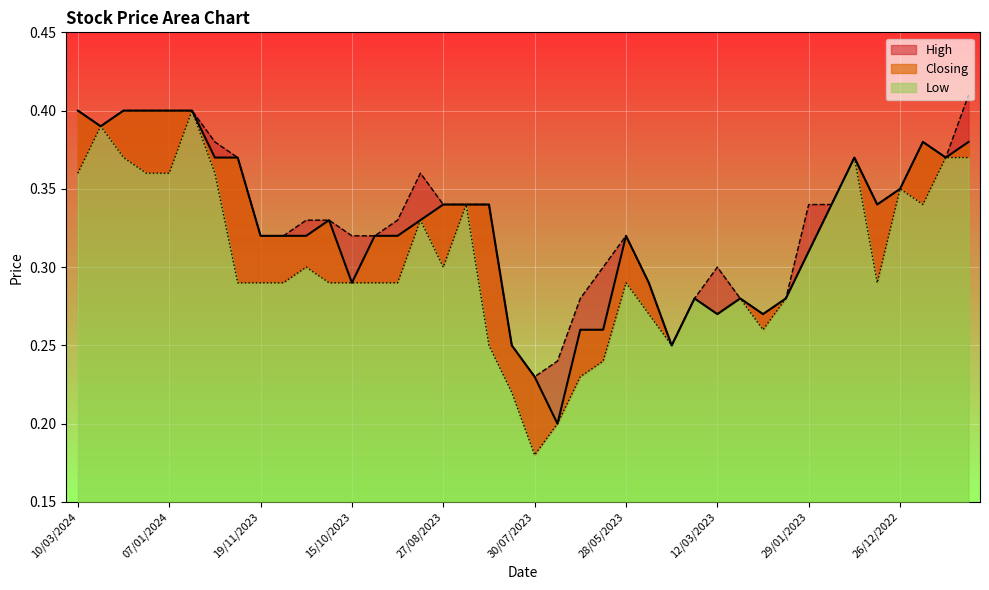

Count the number of categories in the chart.

40